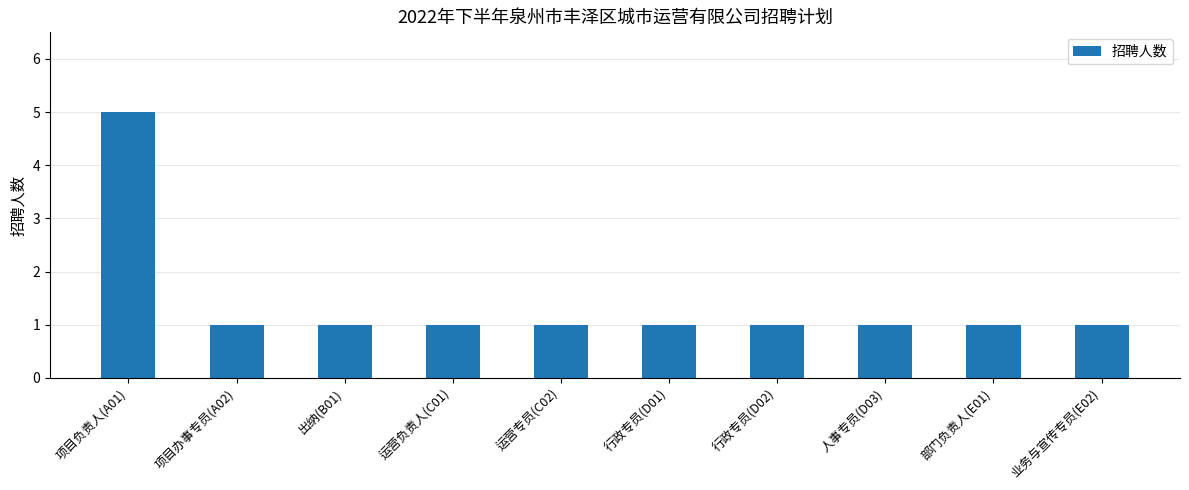

Is it true that the value at 行政专员(D02) is 0?

False